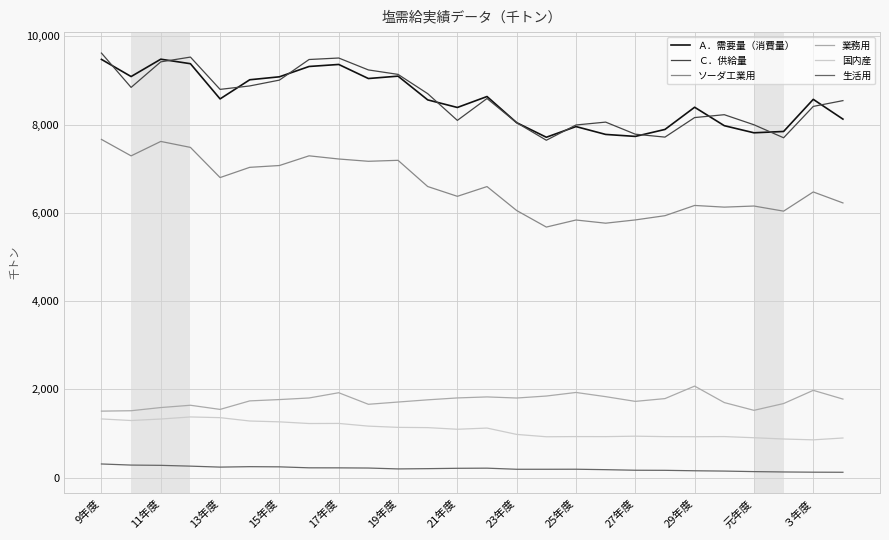

What is the lowest value of the Ｃ．供給量 series?

7646